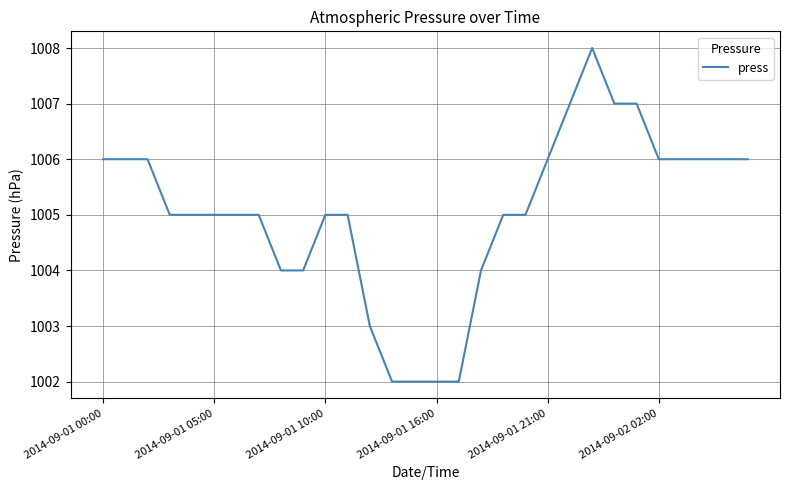

How many values are between 1004 and 1006?

21